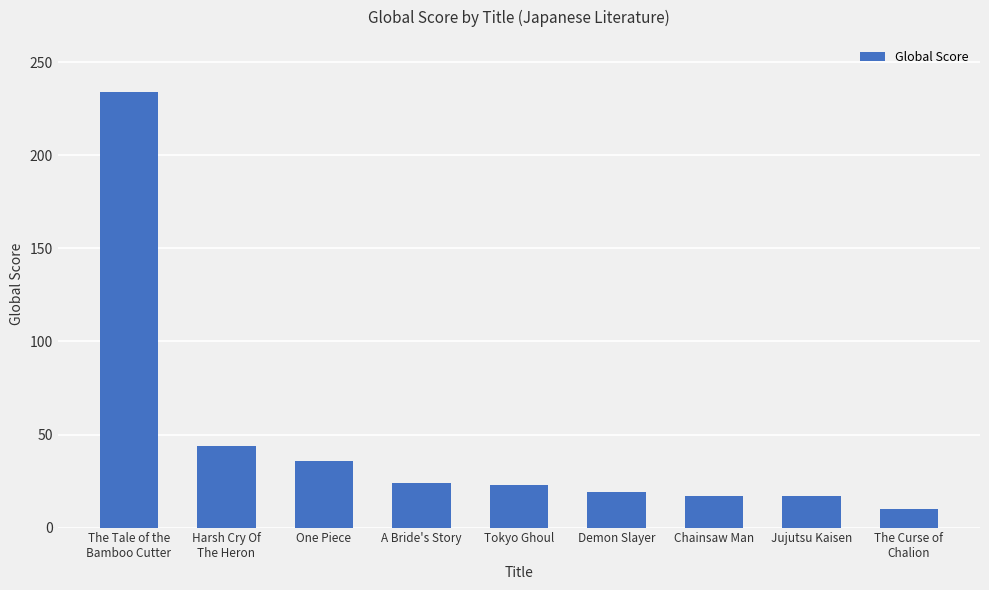

What is the greatest value displayed?

234